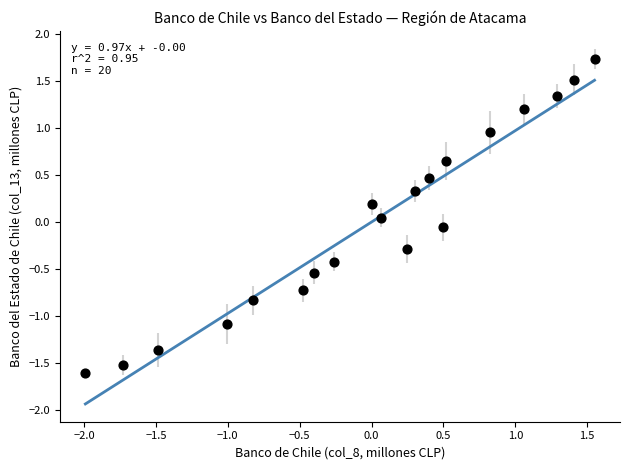

What is the range of Y values (max minus min)?

3.3